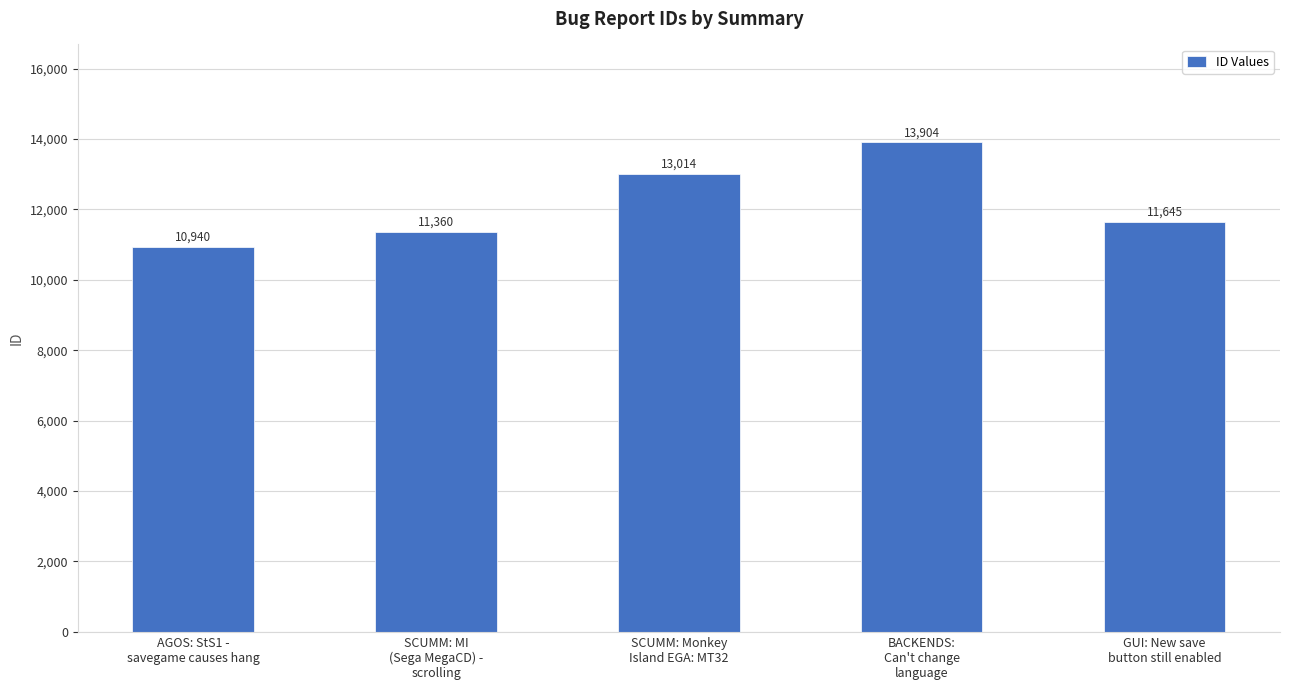

What is the greatest value displayed?

13904